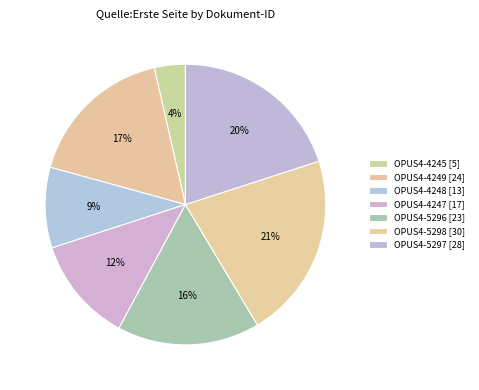

How many slices are in this pie chart?

7